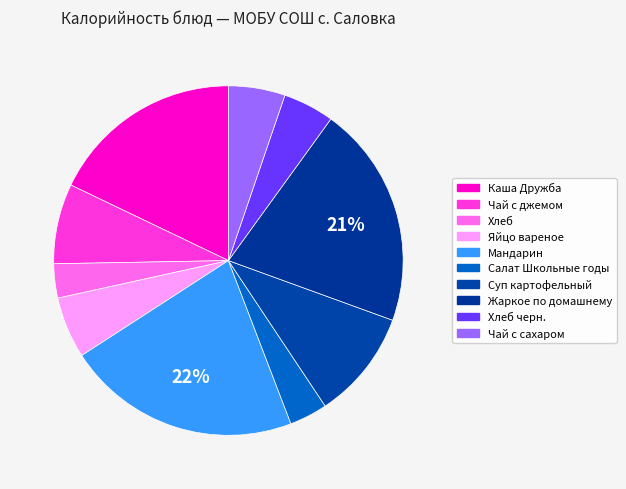

Rank the categories by value from lowest to highest.

Хлеб, Салат Школьные годы, Хлеб черн., Чай с сахаром, Яйцо вареное, Чай с джемом, Суп картофельный, Каша Дружба, Жаркое по домашнему, Мандарин